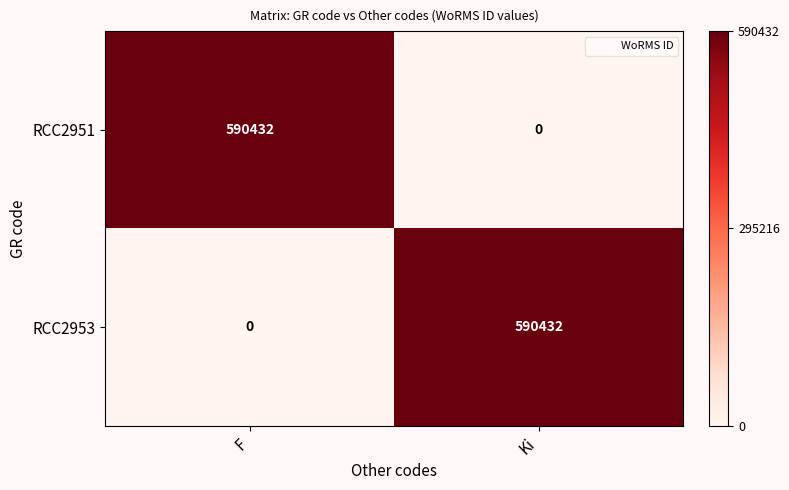

Which category has the lowest value in the RCC2953 series?

F